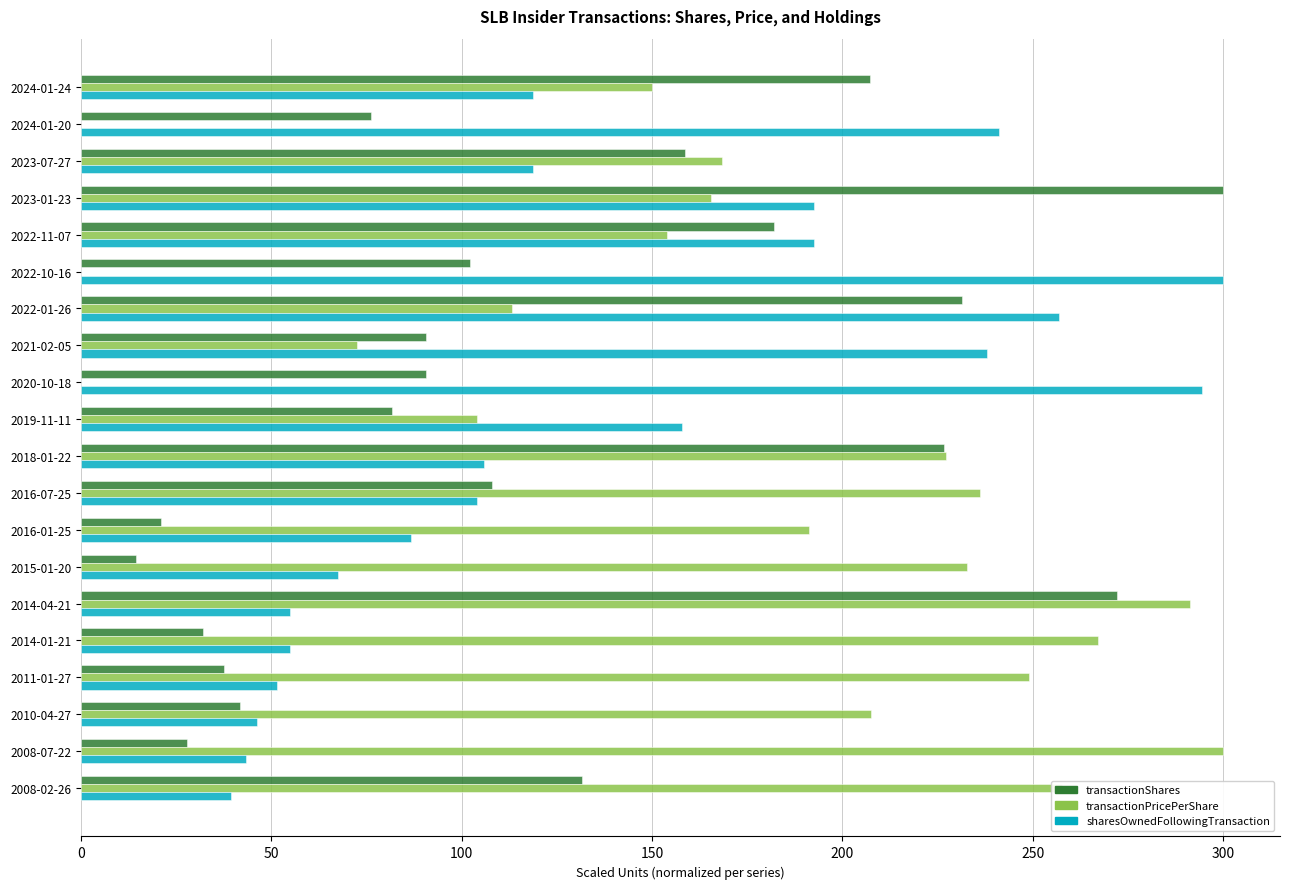

Is it true that sharesOwnedFollowingTransaction equals 344.9 at 2022-01-26?

False